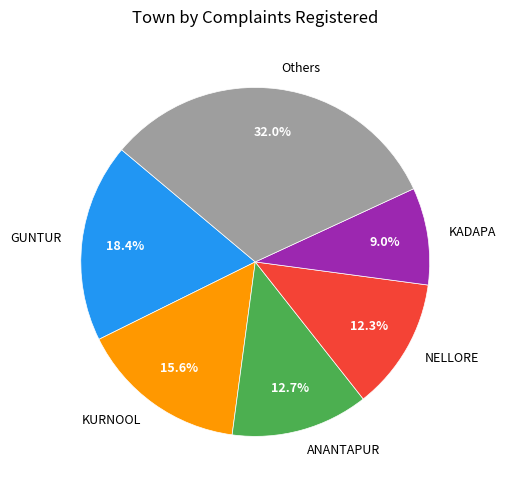

Is KADAPA the majority of the pie?

No